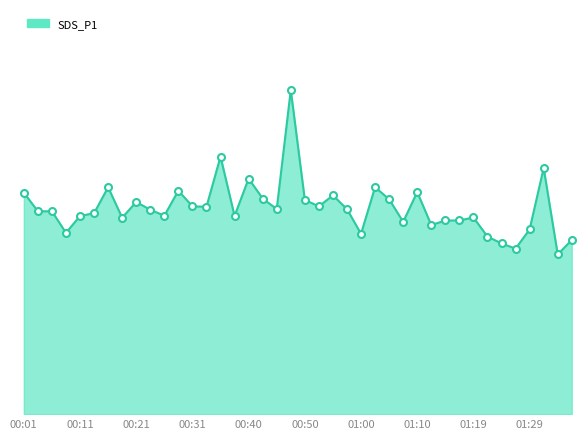

Does the chart have visible grid lines?

No